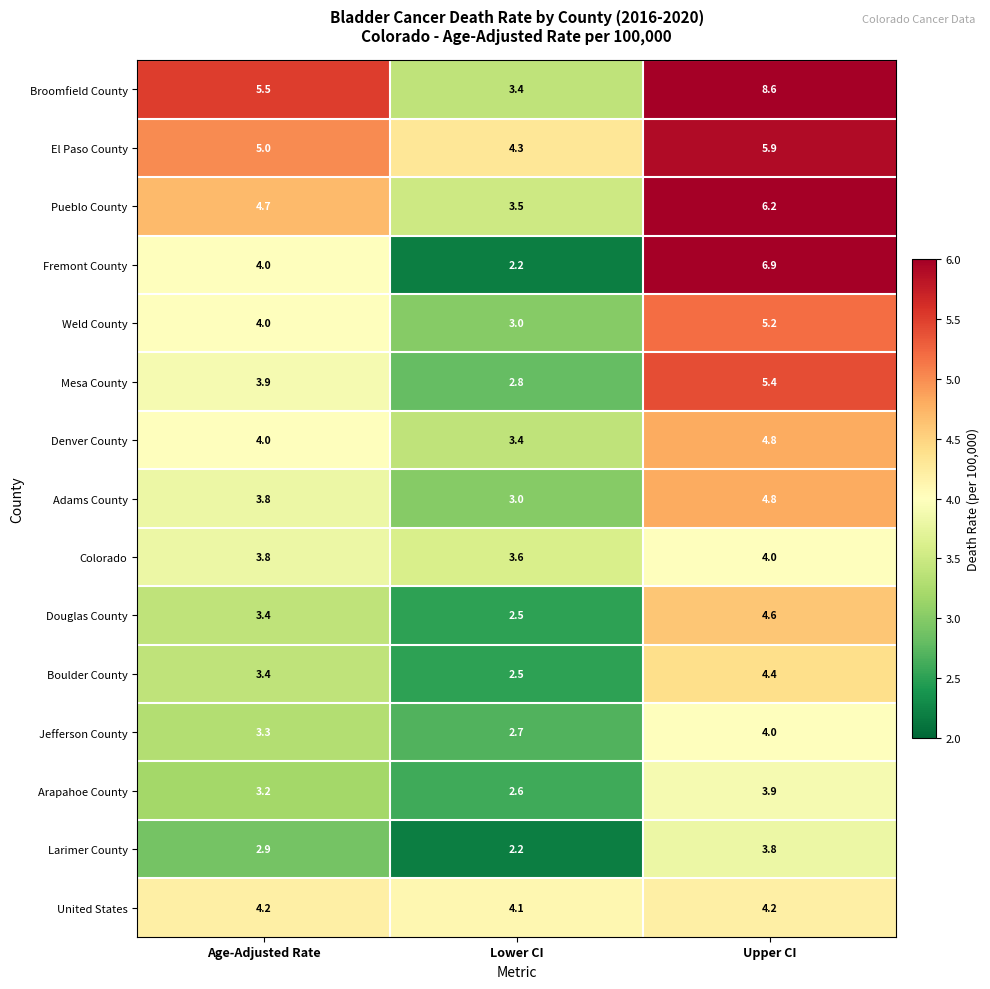

What is the sum of all Mesa County values?

12.1